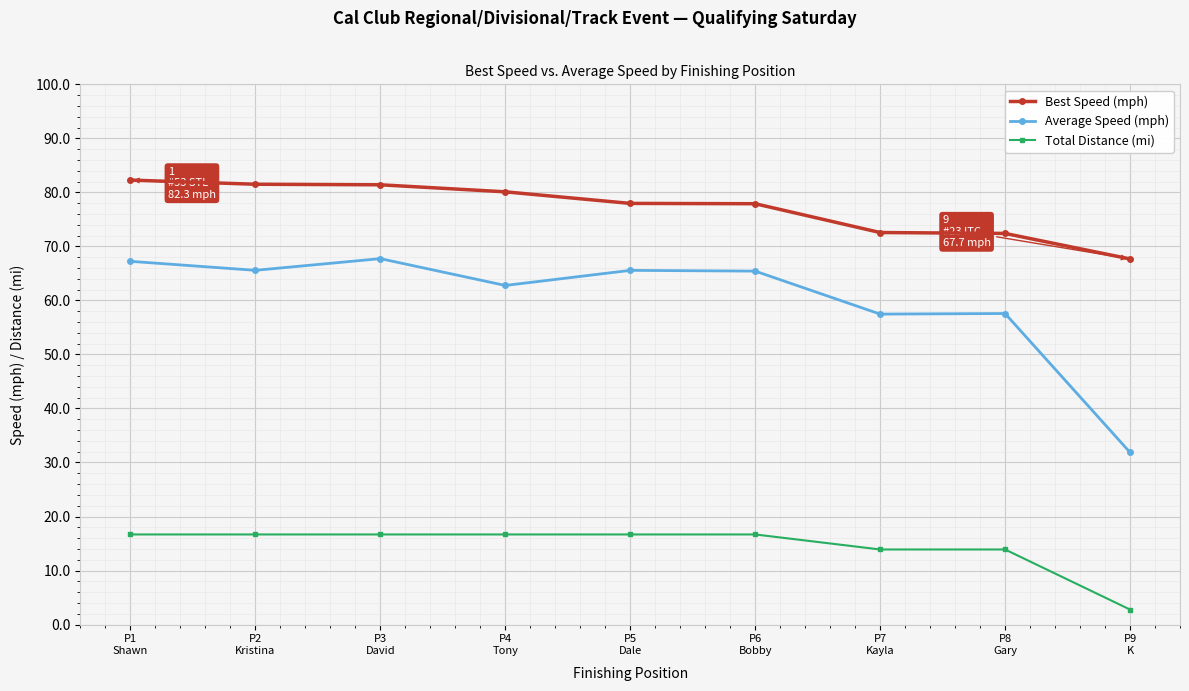

The Best Speed (mph) series shows 82.3 at P1
Shawn. True or false?

True